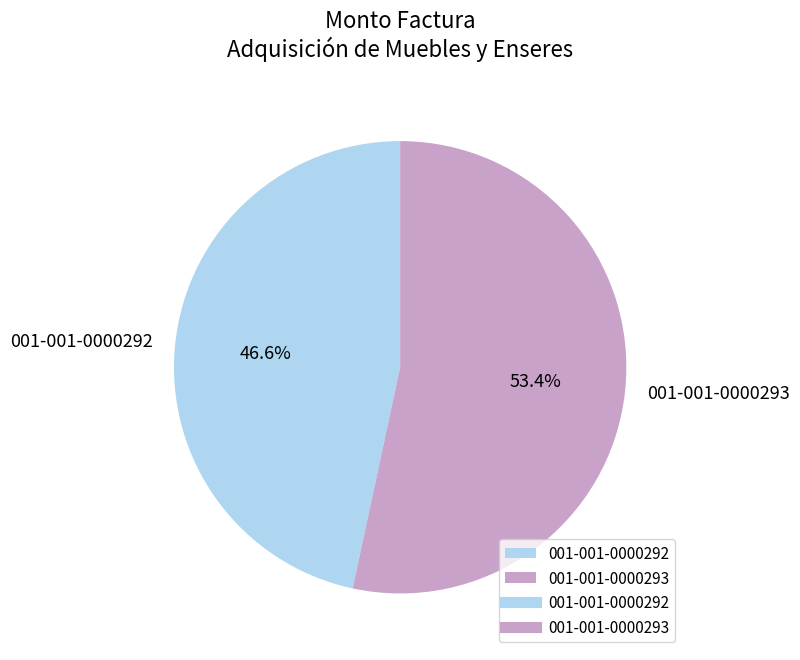

What percentage is the 001-001-0000293 slice, to the nearest percent?

53%